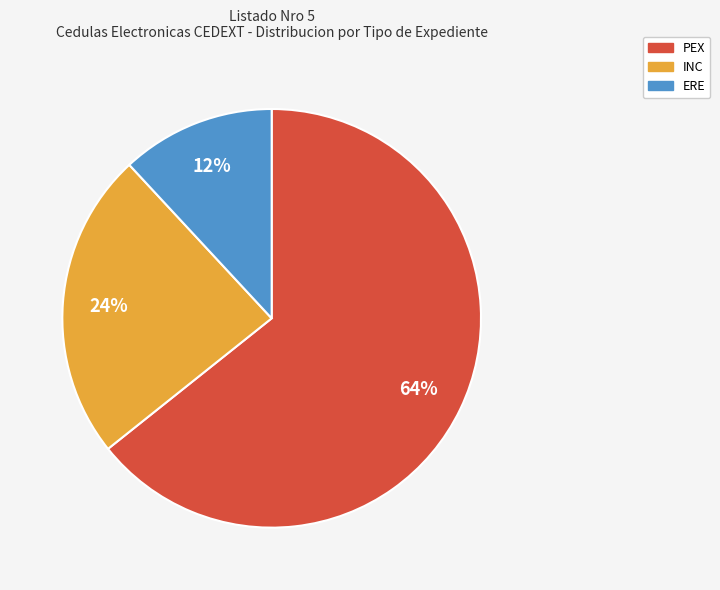

Which slice is the smallest?

ERE